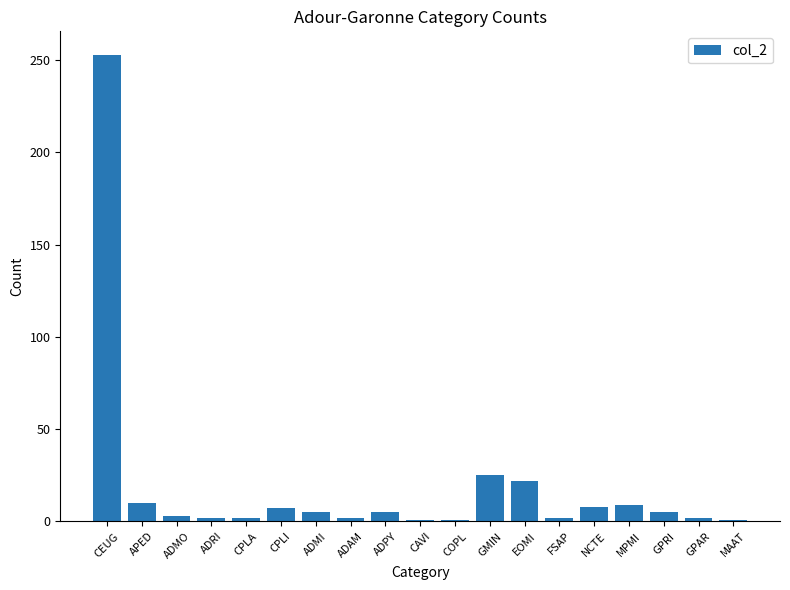

What is the label of the 15th bar from the right?

CPLA